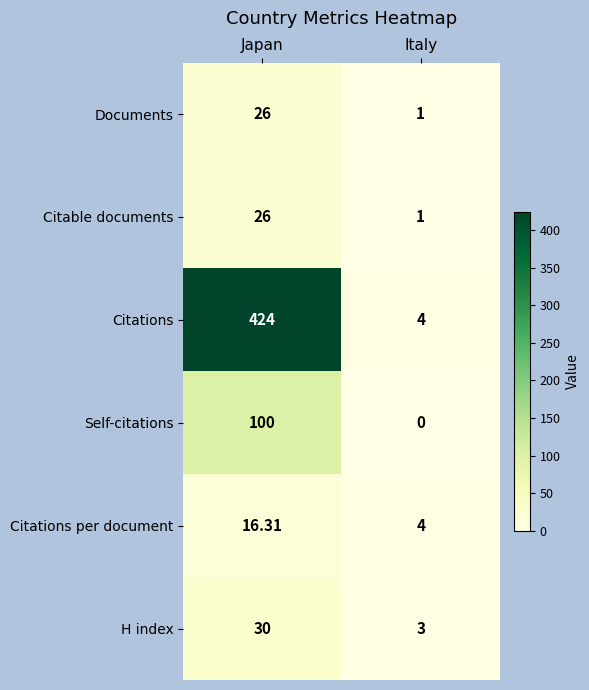

At which category is the sum across all series the highest?

Japan